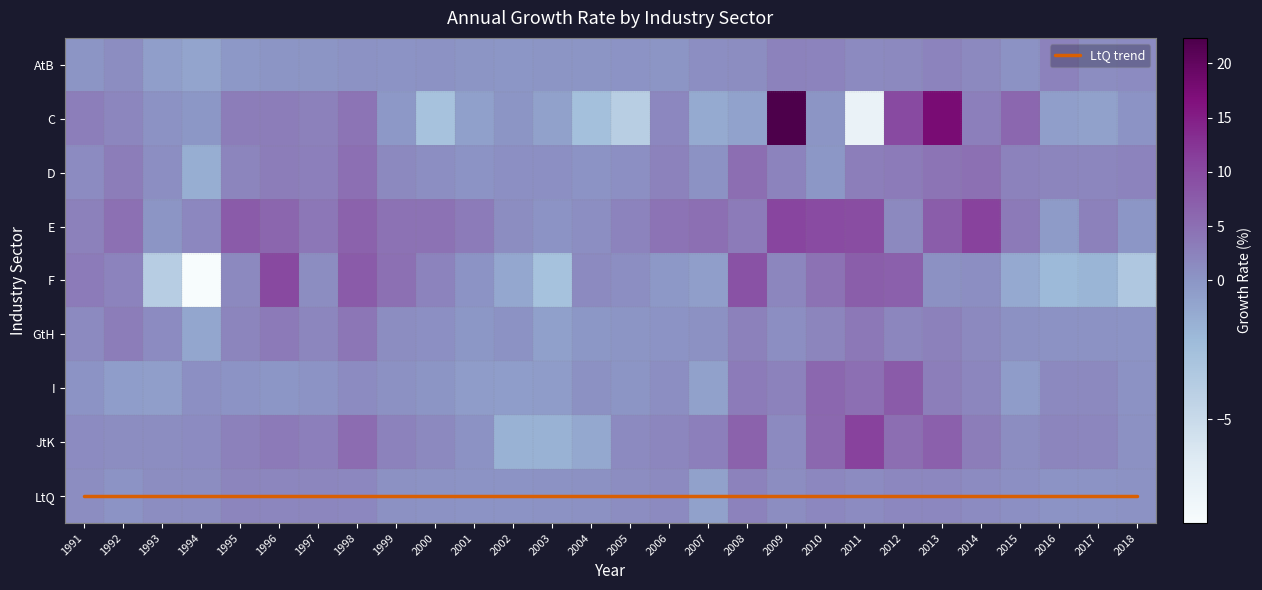

At how many categories does at least one series exceed 3?

28